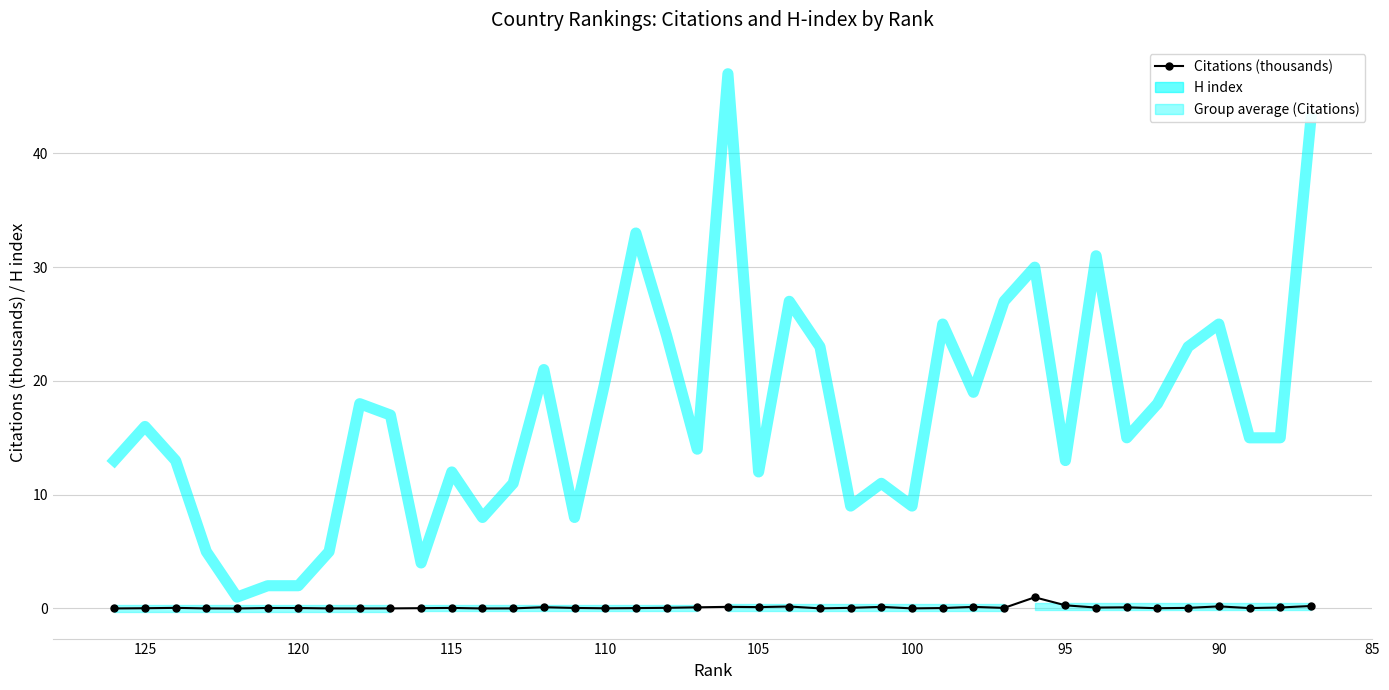

Which series has the largest total across all categories?

H index